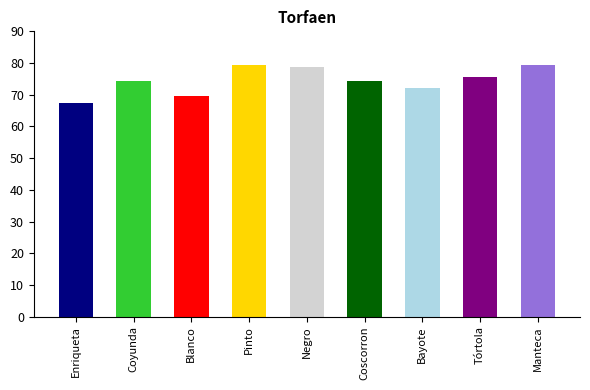

Which label corresponds to the smallest value in the chart?

Enriqueta